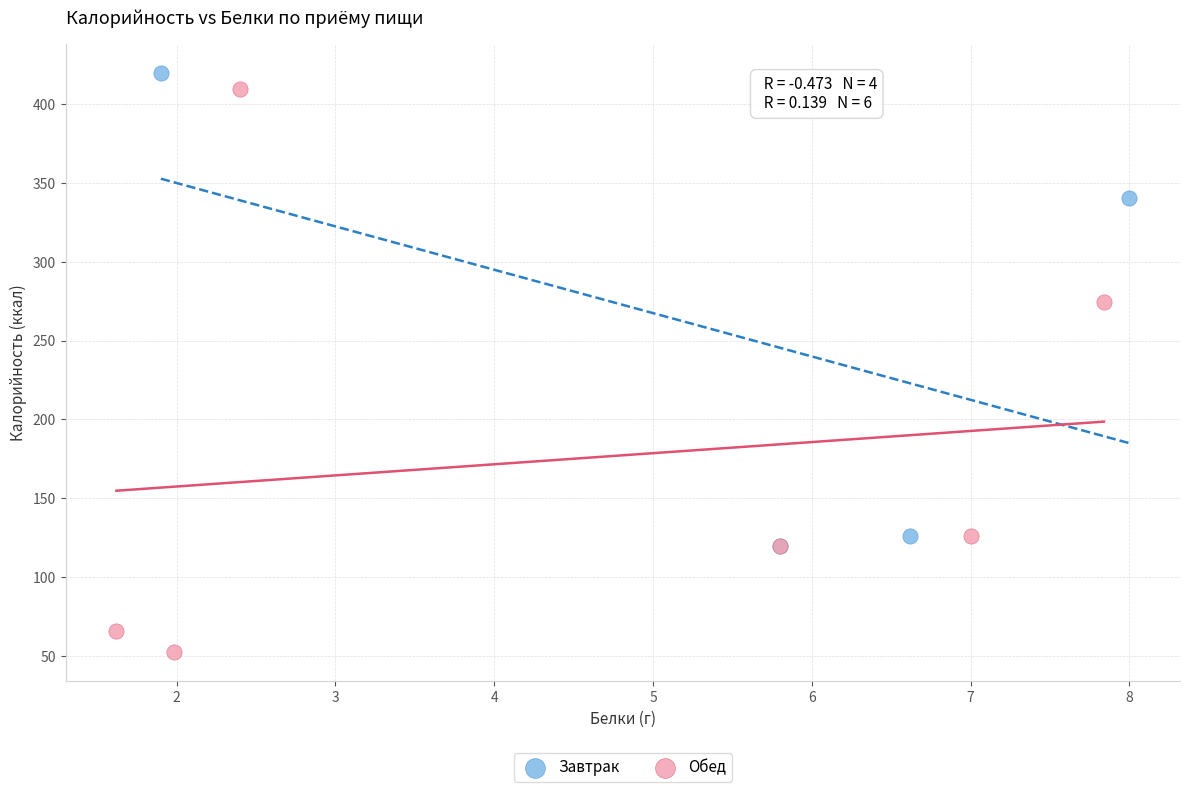

Which series reaches the minimum Y coordinate?

Обед